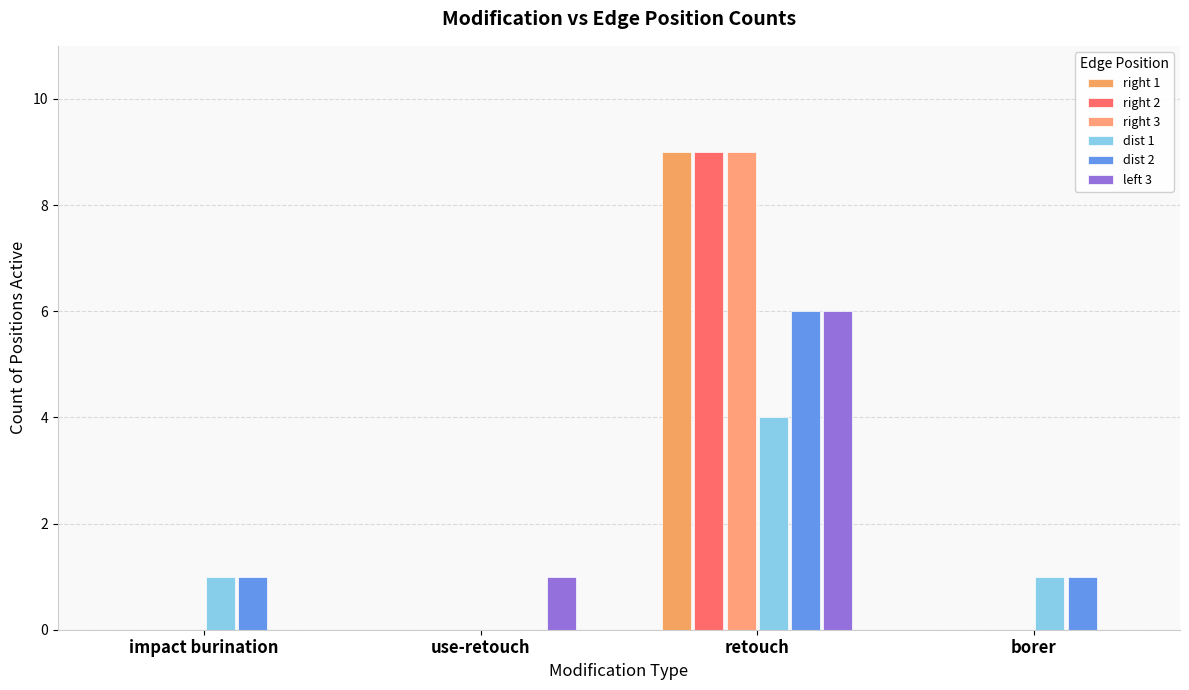

At which label does left 3 reach its peak?

retouch